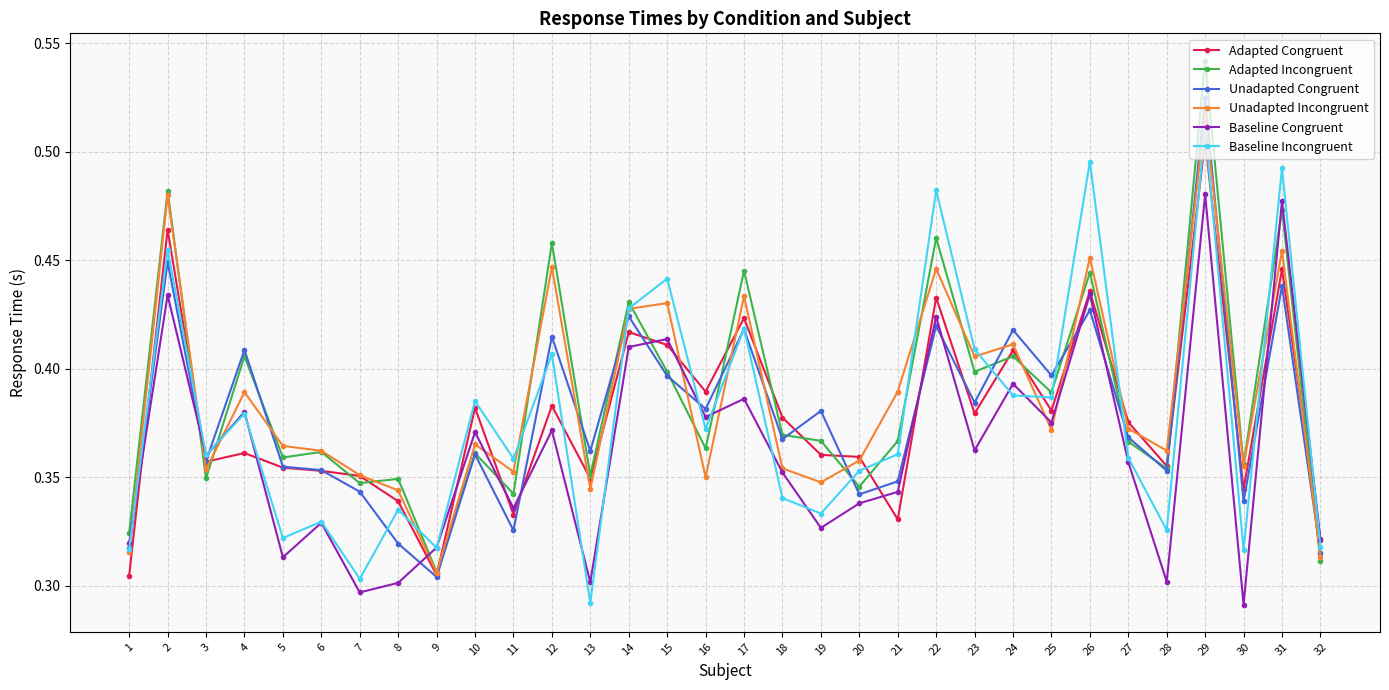

What is the difference between the maximum and minimum values in the Baseline Incongruent series?

0.2